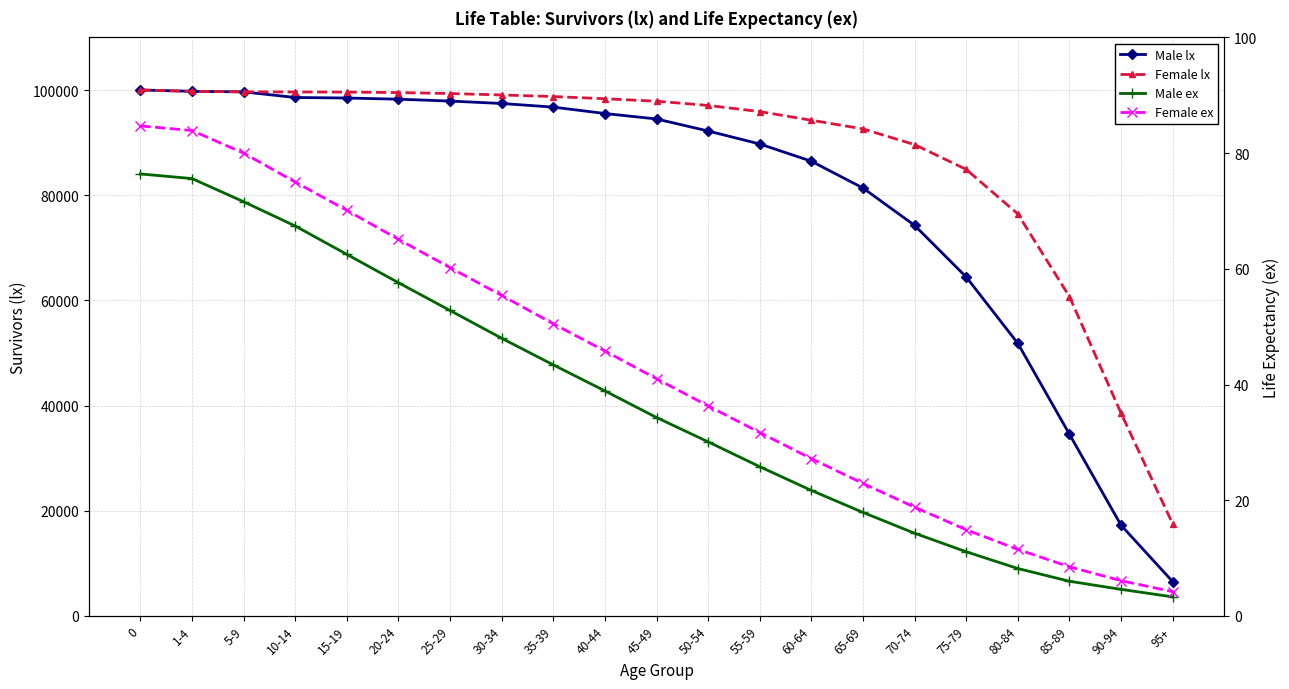

What is the total value across all series at 50-54?

189337.4